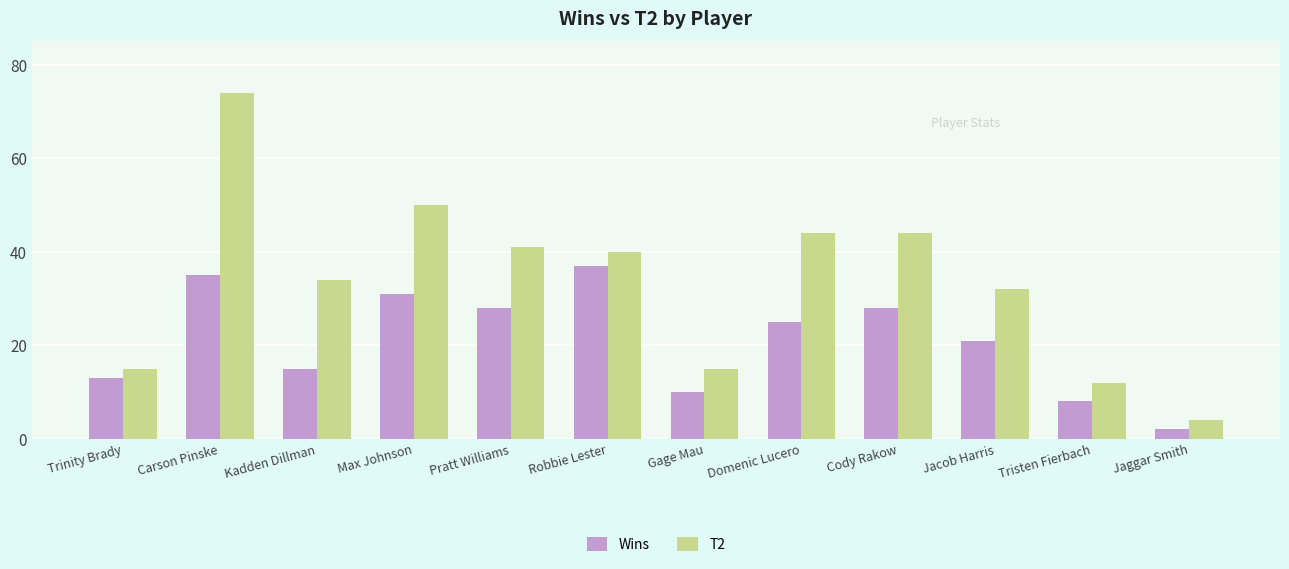

What is the minimum value for Wins?

2